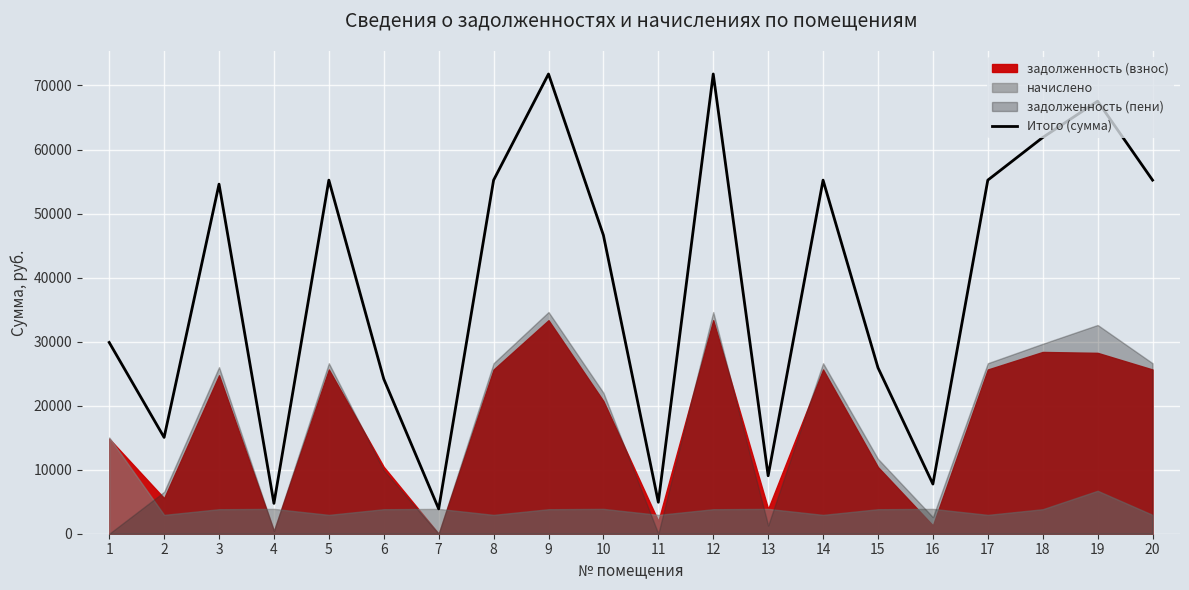

At which category does the data reach its first local valley?

2